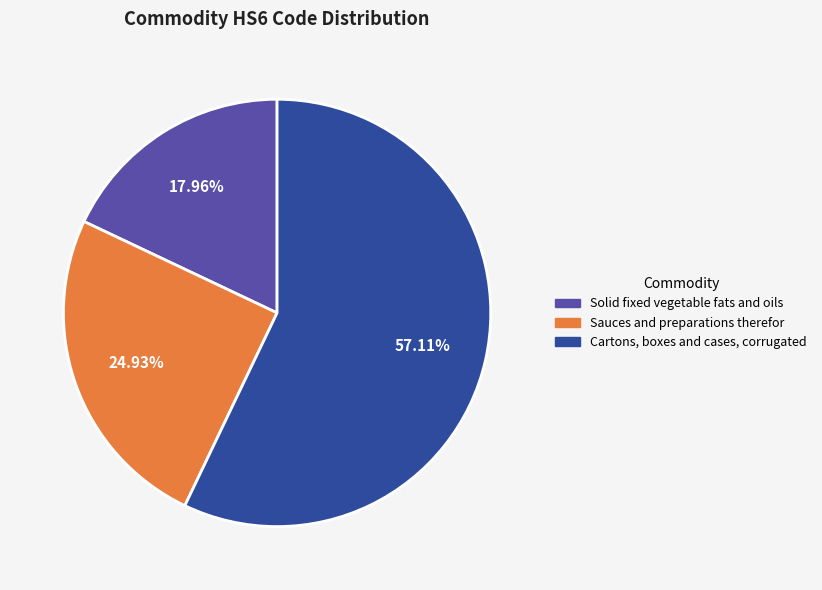

True or false: Solid fixed vegetable fats and oils accounts for 18% of the total.

True